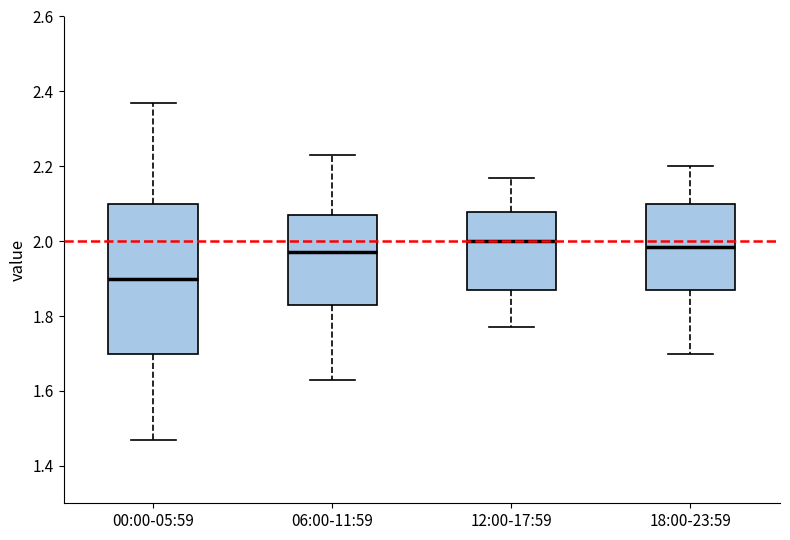

Where is the upper edge of the box for 18:00-23:59 on the y-axis? The values are not printed on the chart, so give them approximately, as read against the axis.

2.10